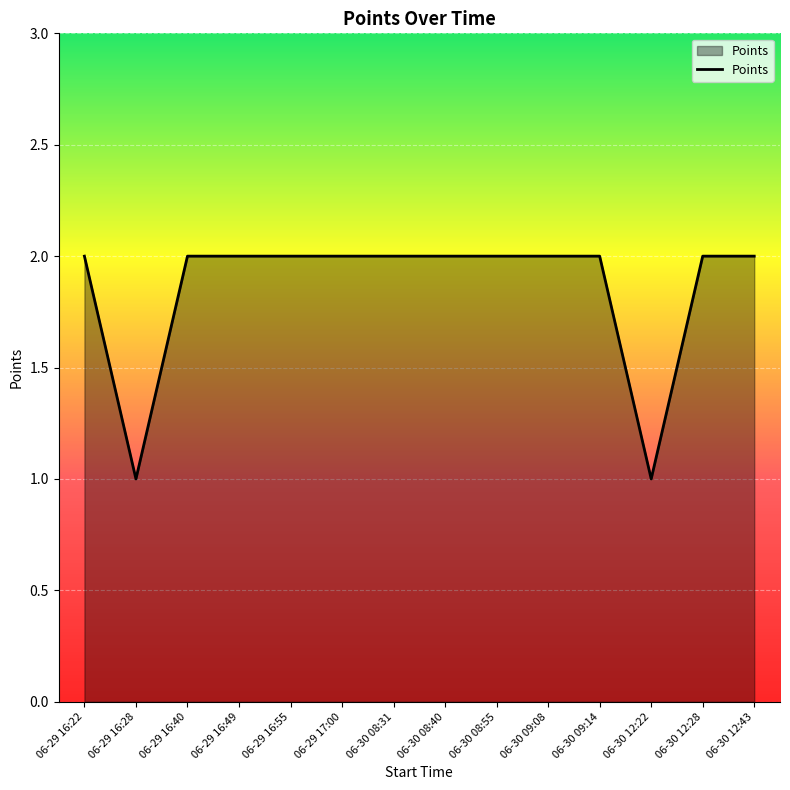

Reading right to left, extract all data points from this chart.

06-30 12:43=2	06-30 12:28=2	06-30 12:22=1	06-30 09:14=2	06-30 09:08=2	06-30 08:55=2	06-30 08:40=2	06-30 08:31=2	06-29 17:00=2	06-29 16:55=2	06-29 16:49=2	06-29 16:40=2	06-29 16:28=1	06-29 16:22=2